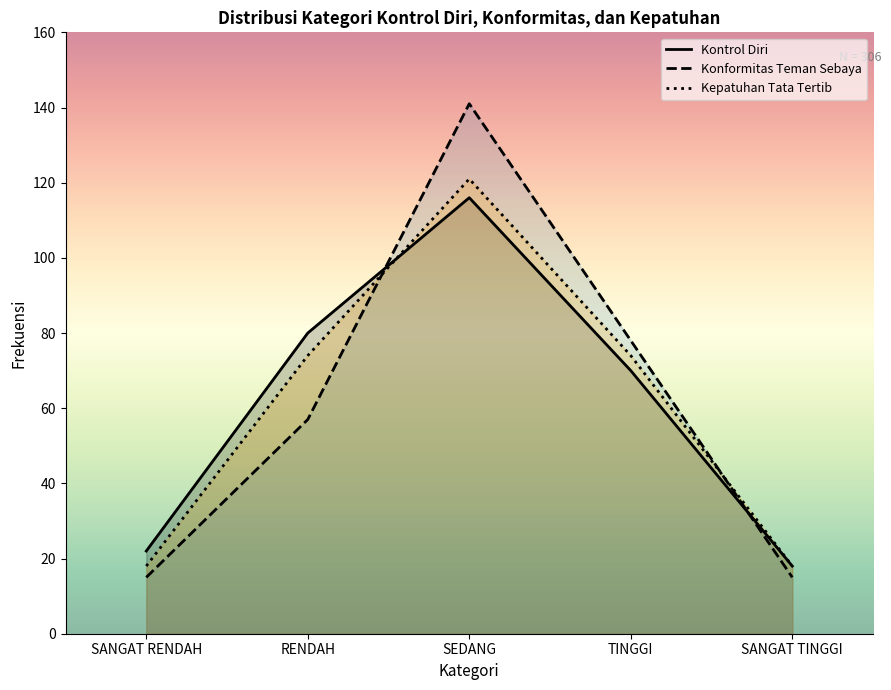

What is the label of the 2nd point from the right?

TINGGI